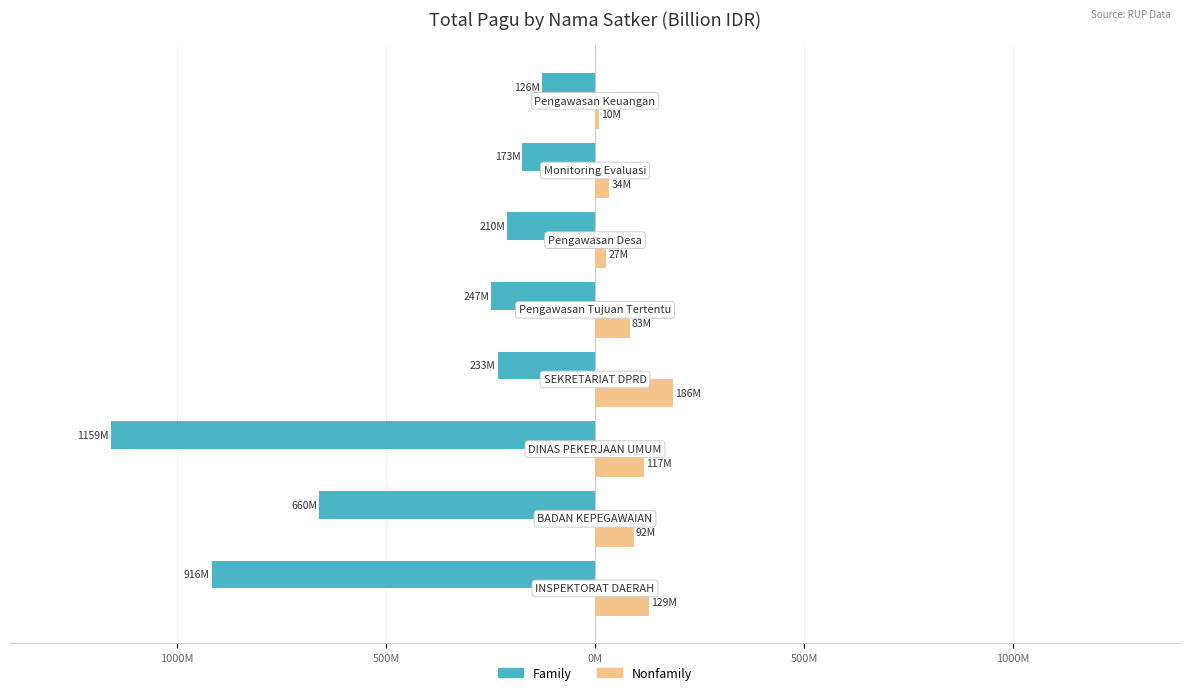

What are all the series names shown in the legend?

Family, Nonfamily